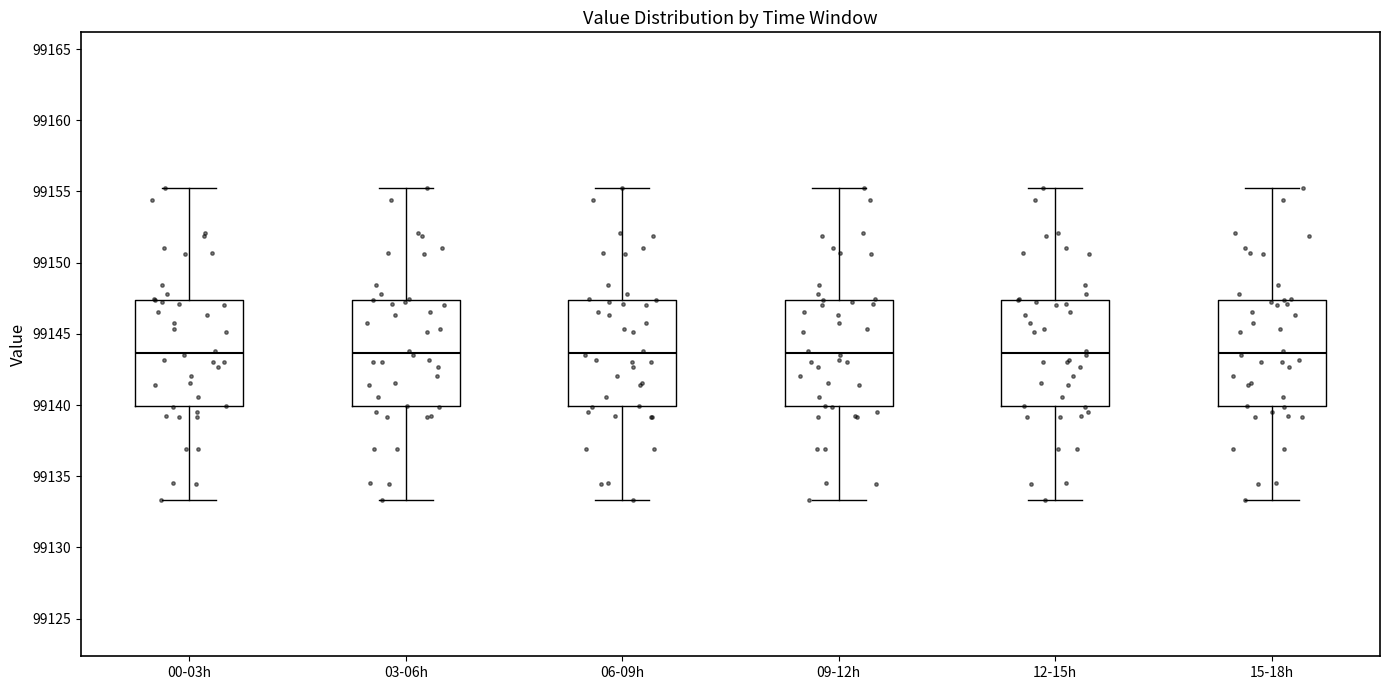

Reading left to right, read every box against the y-axis: the position of its median line, the range the box covers, and the ends of its whiskers. The values are not printed on the chart, so give them approximately, as read against the axis.

00-03h: median 99143.5, box 99140.0 to 99147.5, whiskers 99133.5 to 99155.0
03-06h: median 99143.5, box 99140.0 to 99147.5, whiskers 99133.5 to 99155.0
06-09h: median 99143.5, box 99140.0 to 99147.5, whiskers 99133.5 to 99155.0
09-12h: median 99143.5, box 99140.0 to 99147.5, whiskers 99133.5 to 99155.0
12-15h: median 99143.5, box 99140.0 to 99147.5, whiskers 99133.5 to 99155.0
15-18h: median 99143.5, box 99140.0 to 99147.5, whiskers 99133.5 to 99155.0